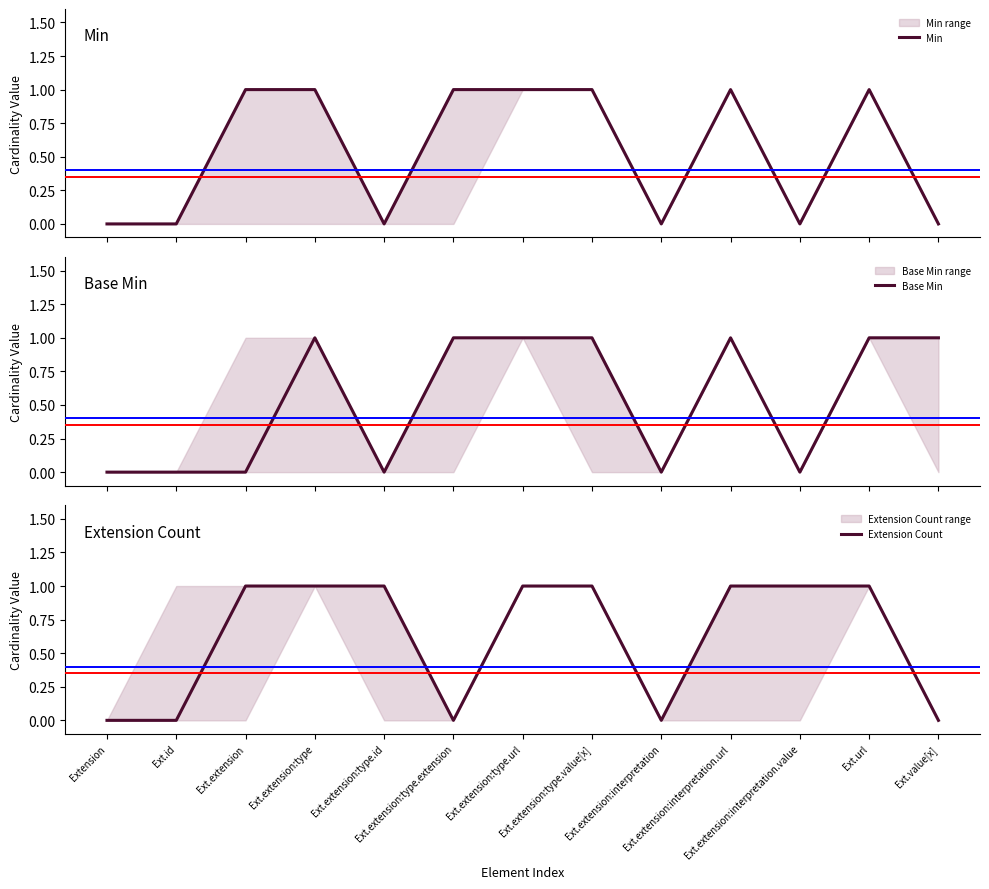

At which category is the sum across all series the highest?

Ext.extension:type